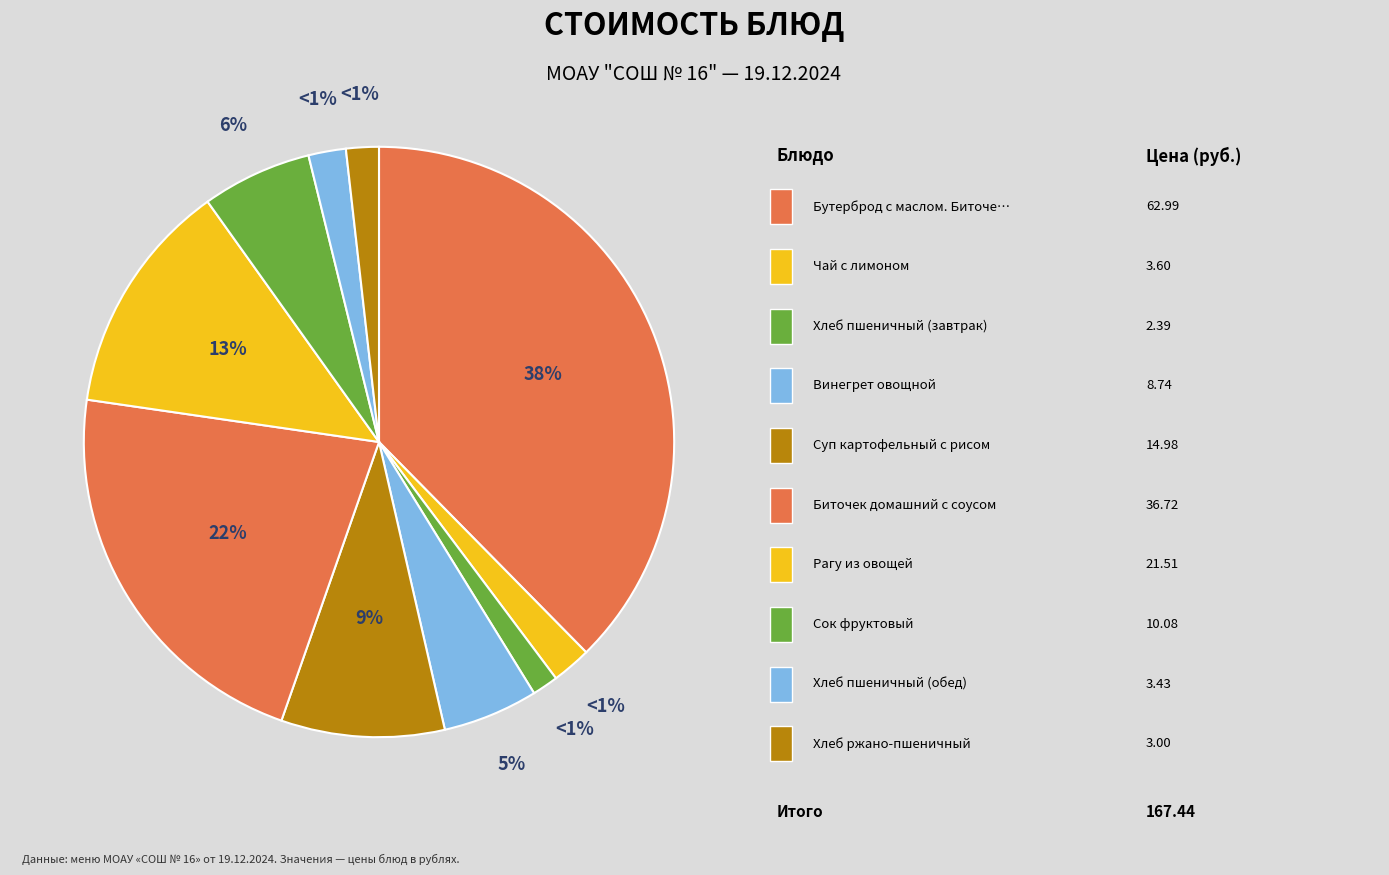

What is the change in value from Бутерброд с маслом. Биточек домашний to Суп картофельный с рисом?

-48.0